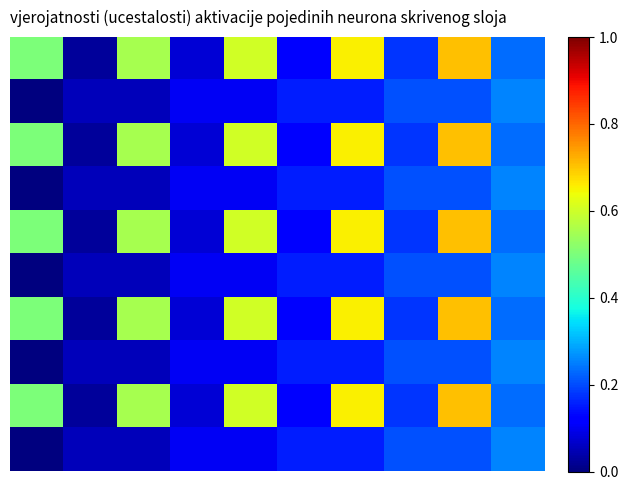

At which category is the sum across all series the highest?

8